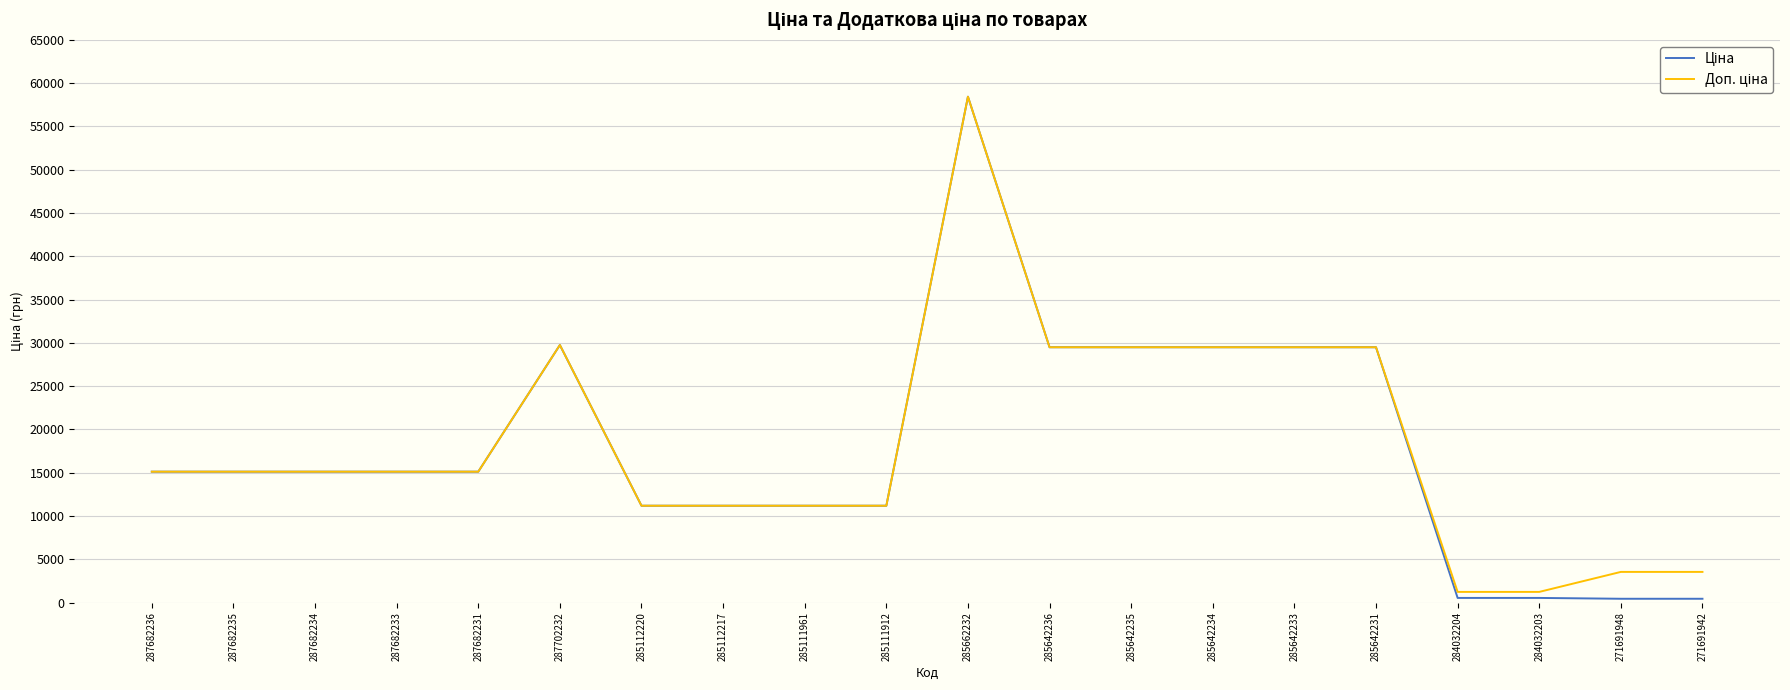

At which category is the sum across all series the highest?

285662232